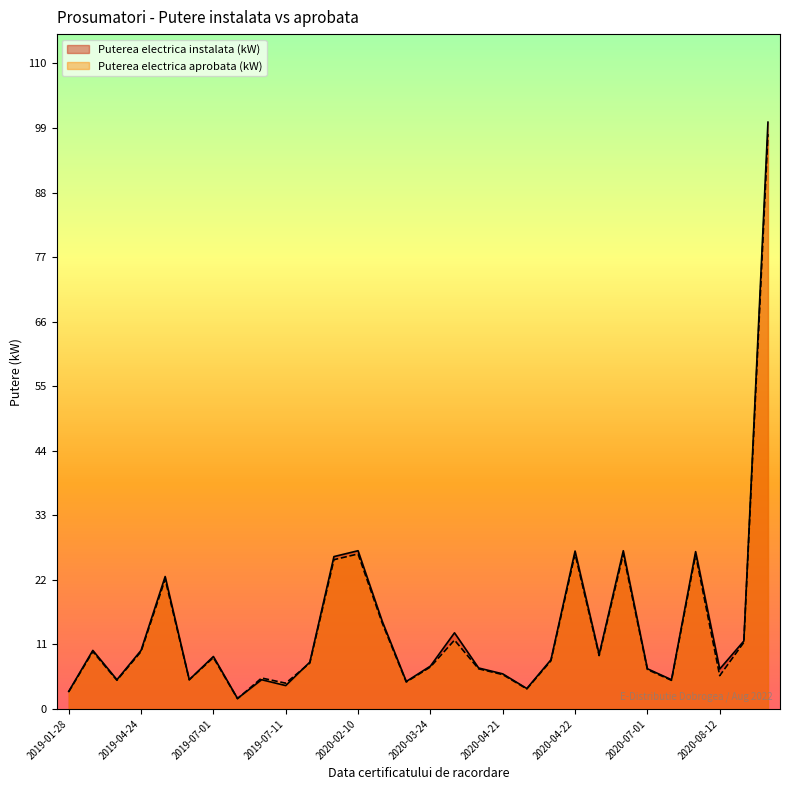

Count the number of data series in this chart.

2